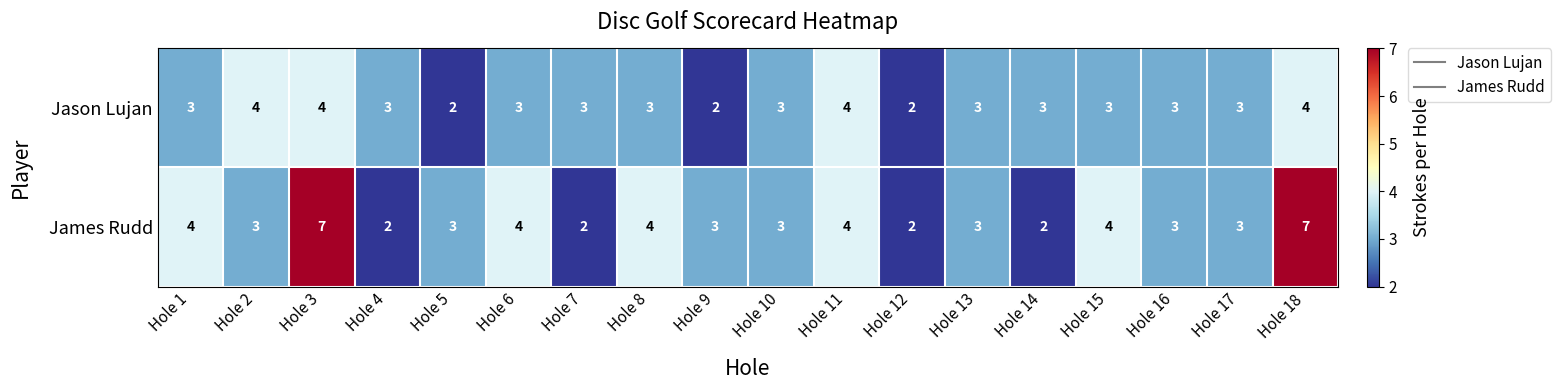

What is the maximum value shown in the chart?

7